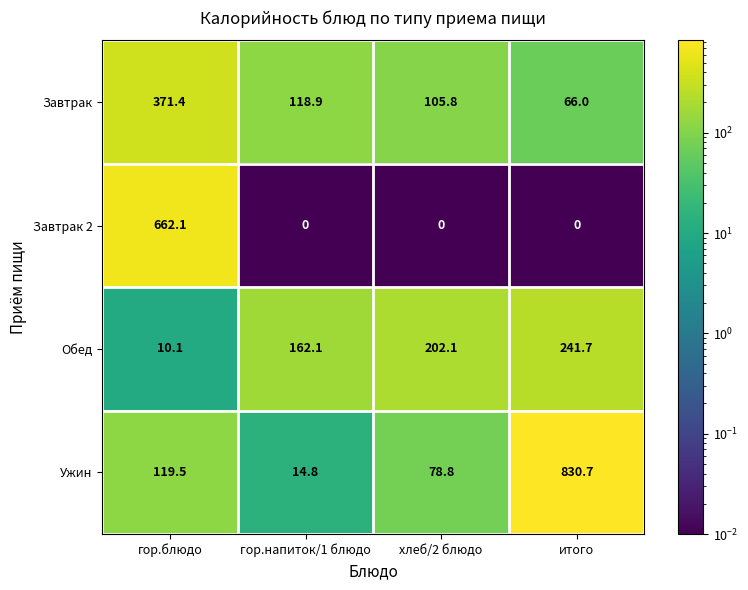

At which category is the sum across all series the highest?

гор.блюдо